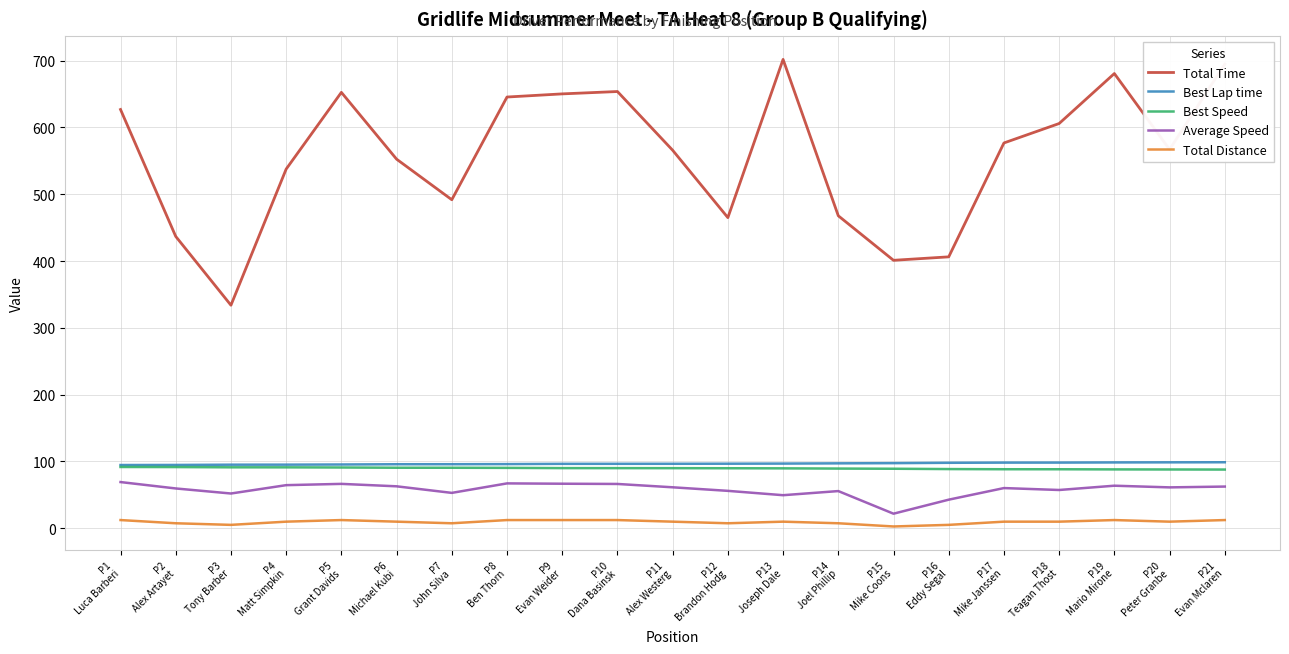

What is the total value across all series at P2
Alex Artayet?

689.3